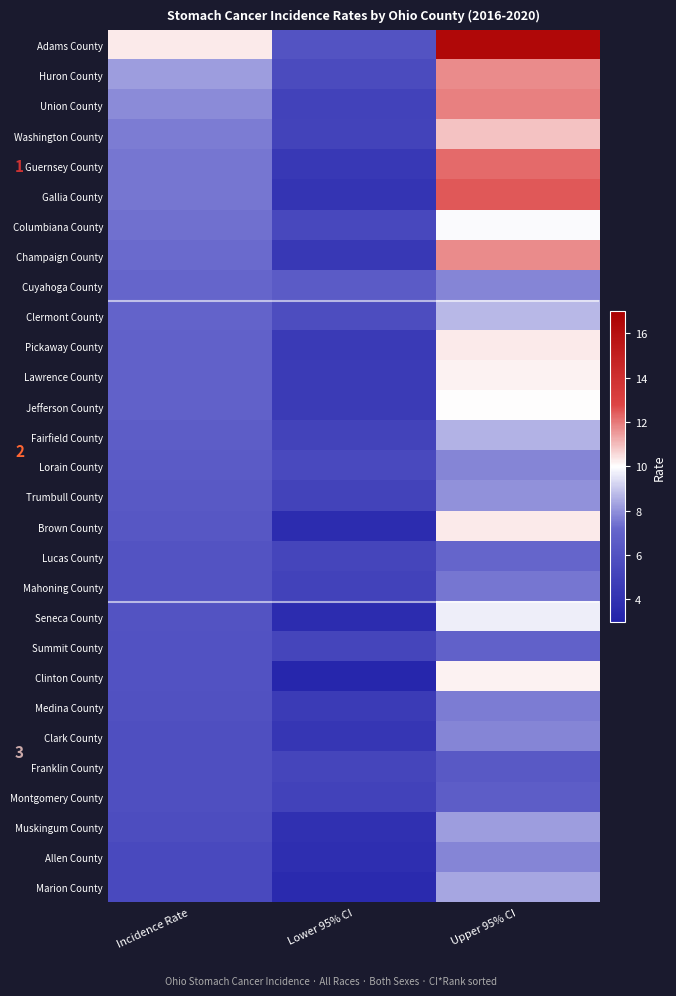

Reading right to left, list all the values displayed in this chart.

Adams County: Upper 95% CI=16.5	Lower 95% CI=6.1	Incidence Rate=10.3
Huron County: Upper 95% CI=11.7	Lower 95% CI=5.6	Incidence Rate=8.2
Union County: Upper 95% CI=11.9	Lower 95% CI=5.0	Incidence Rate=7.9
Washington County: Upper 95% CI=10.9	Lower 95% CI=5.1	Incidence Rate=7.6
Guernsey County: Upper 95% CI=12.2	Lower 95% CI=4.4	Incidence Rate=7.5
Gallia County: Upper 95% CI=12.5	Lower 95% CI=4.2	Incidence Rate=7.5
Columbiana County: Upper 95% CI=9.9	Lower 95% CI=5.4	Incidence Rate=7.4
Champaign County: Upper 95% CI=11.7	Lower 95% CI=4.4	Incidence Rate=7.3
Cuyahoga County: Upper 95% CI=7.8	Lower 95% CI=6.6	Incidence Rate=7.2
Clermont County: Upper 95% CI=8.7	Lower 95% CI=5.7	Incidence Rate=7.1
Pickaway County: Upper 95% CI=10.3	Lower 95% CI=4.5	Incidence Rate=6.9
Lawrence County: Upper 95% CI=10.2	Lower 95% CI=4.6	Incidence Rate=6.9
Jefferson County: Upper 95% CI=10.0	Lower 95% CI=4.6	Incidence Rate=6.9
Fairfield County: Upper 95% CI=8.6	Lower 95% CI=5.1	Incidence Rate=6.7
Lorain County: Upper 95% CI=7.8	Lower 95% CI=5.5	Incidence Rate=6.6
Trumbull County: Upper 95% CI=8.0	Lower 95% CI=5.1	Incidence Rate=6.4
Brown County: Upper 95% CI=10.3	Lower 95% CI=3.7	Incidence Rate=6.3
Lucas County: Upper 95% CI=7.2	Lower 95% CI=5.2	Incidence Rate=6.1
Mahoning County: Upper 95% CI=7.5	Lower 95% CI=5.0	Incidence Rate=6.1
Seneca County: Upper 95% CI=9.7	Lower 95% CI=3.7	Incidence Rate=6.1
Summit County: Upper 95% CI=6.9	Lower 95% CI=5.2	Incidence Rate=6.0
Clinton County: Upper 95% CI=10.2	Lower 95% CI=3.3	Incidence Rate=6.0
Medina County: Upper 95% CI=7.6	Lower 95% CI=4.6	Incidence Rate=5.9
Clark County: Upper 95% CI=7.8	Lower 95% CI=4.3	Incidence Rate=5.8
Franklin County: Upper 95% CI=6.4	Lower 95% CI=5.2	Incidence Rate=5.8
Montgomery County: Upper 95% CI=6.7	Lower 95% CI=5.0	Incidence Rate=5.8
Muskingum County: Upper 95% CI=8.2	Lower 95% CI=3.9	Incidence Rate=5.7
Allen County: Upper 95% CI=7.8	Lower 95% CI=3.8	Incidence Rate=5.5
Marion County: Upper 95% CI=8.4	Lower 95% CI=3.5	Incidence Rate=5.5